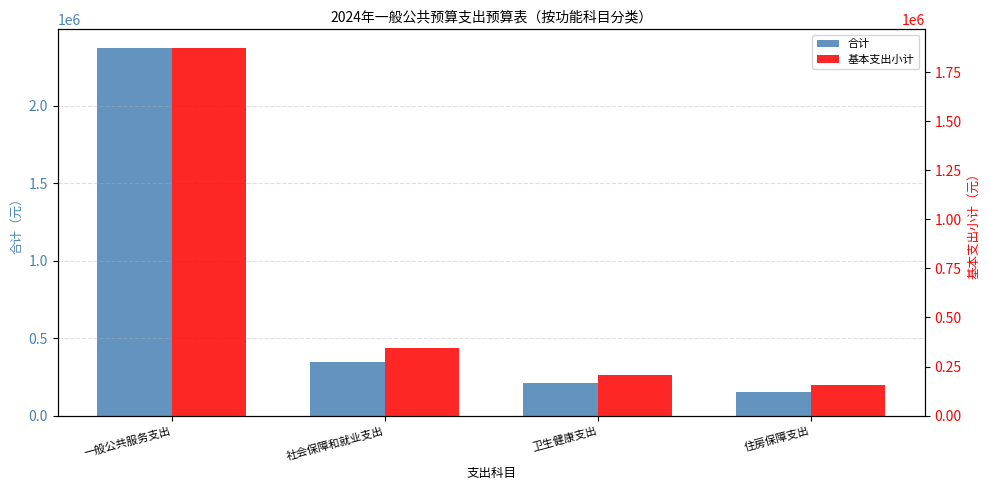

The value of 基本支出小计 at 一般公共服务支出 is 1874576.8. True or false?

True